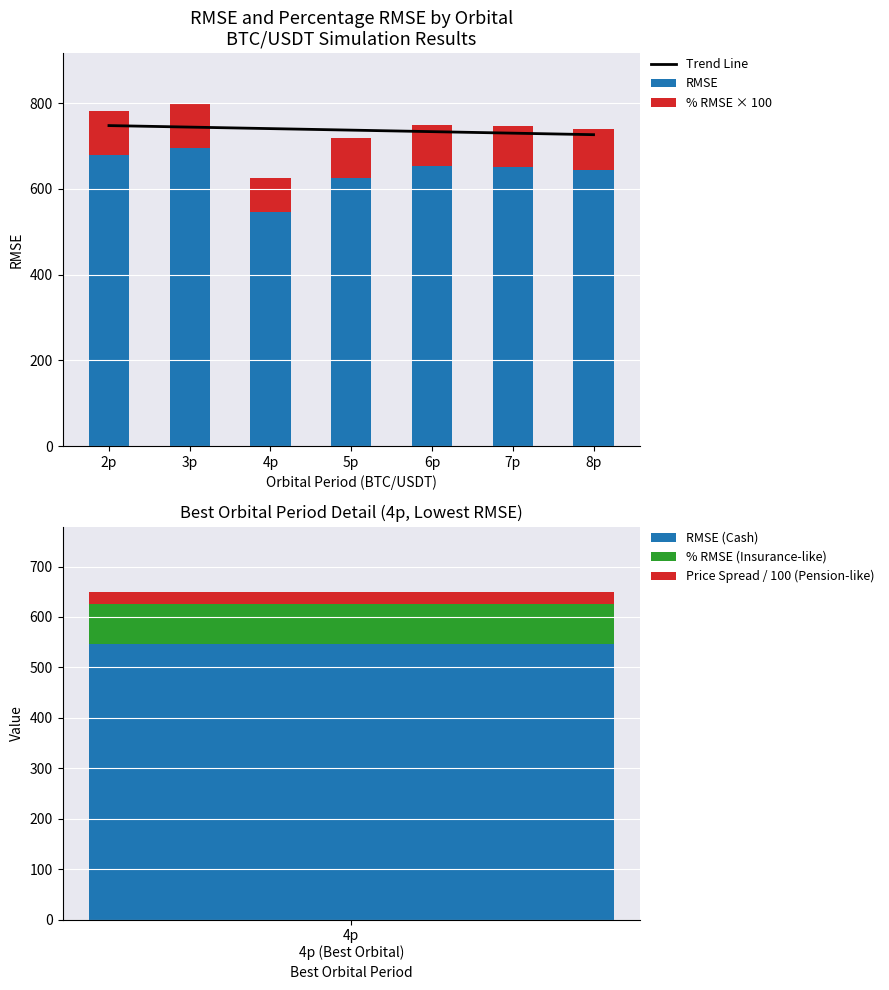

Which category has the lowest value in the Trend Line series?

8p